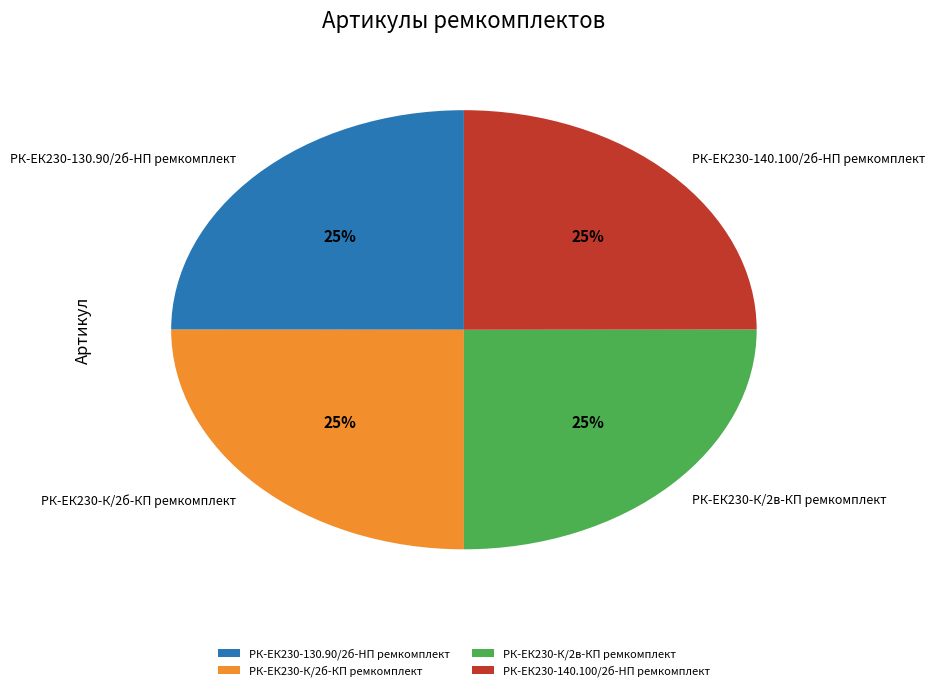

What percentage is the РК-ЕК230-К/2в-КП ремкомплект slice, to the nearest percent?

25%